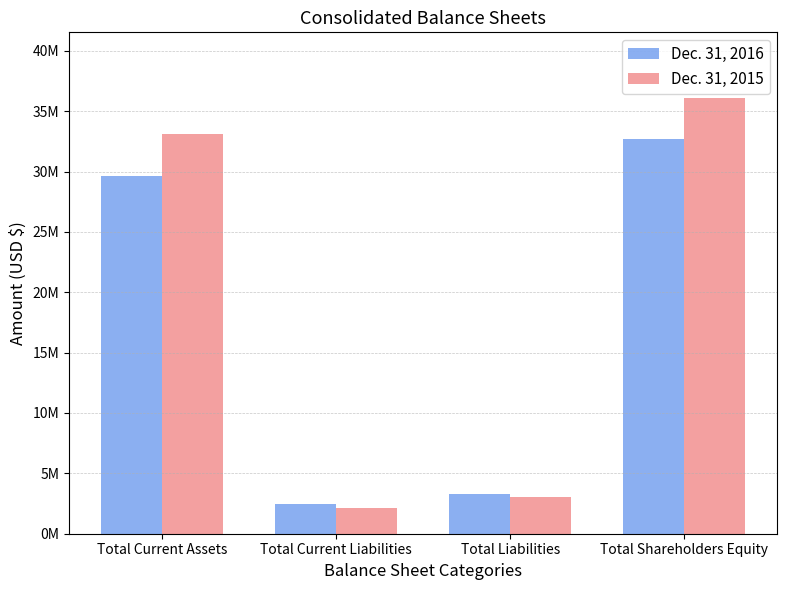

What is the label of the 3rd bar from the left?

Total Liabilities